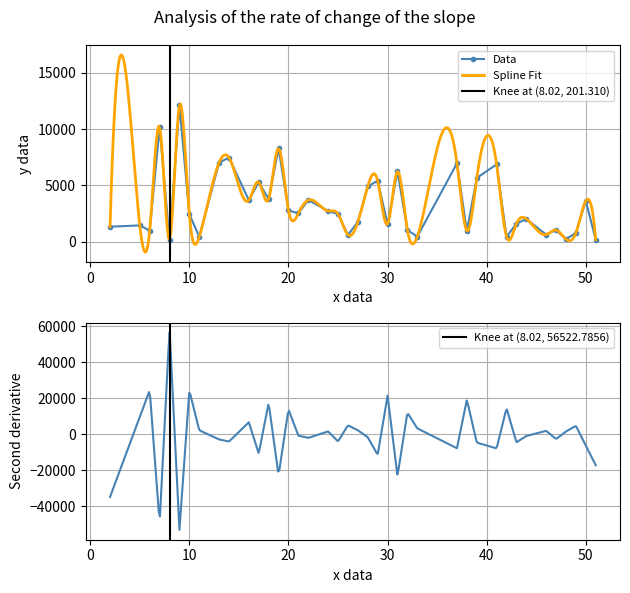

How many data points are above 2452?

19